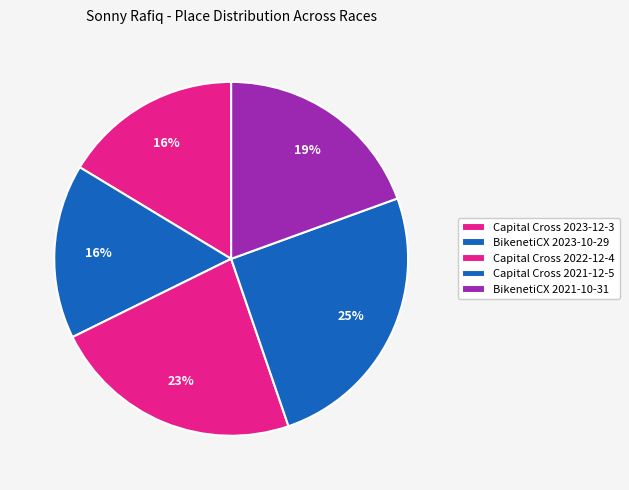

How many slices are in this pie chart?

5